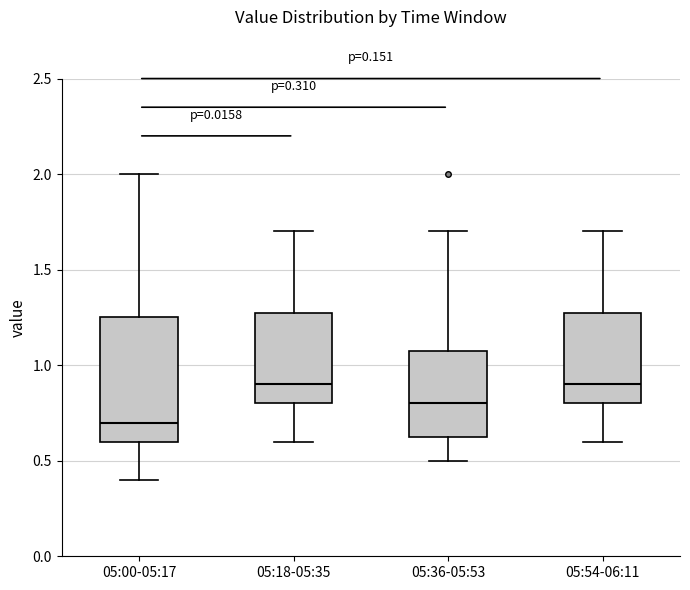

Which box is the tallest, from its lower edge to its upper edge?

05:00-05:17